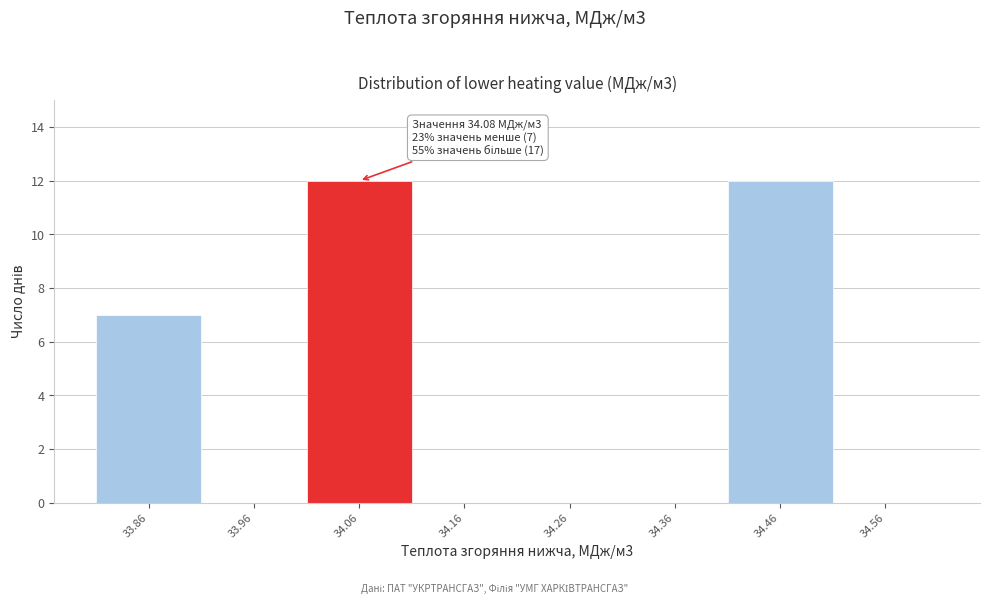

Reading right to left, list all the values displayed in this chart.

34.56=0	34.46=12	34.36=0	34.26=0	34.16=0	34.06=12	33.96=0	33.86=7